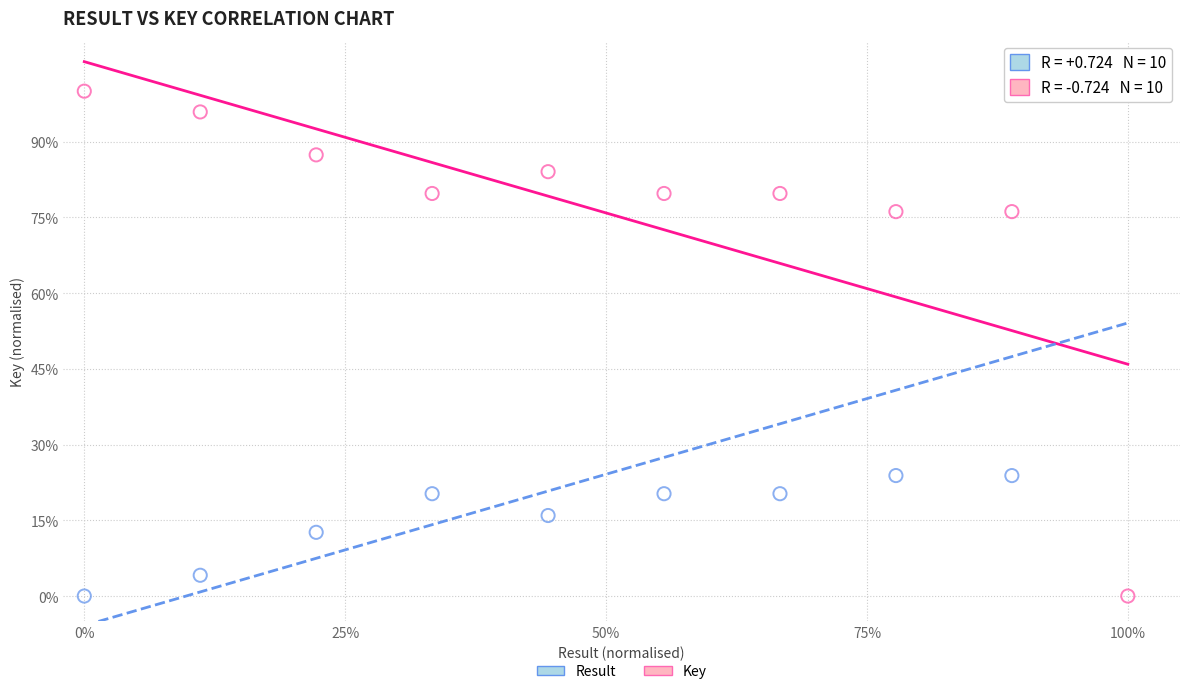

Across all data points, what is the range of X values (max minus min)?

100.0